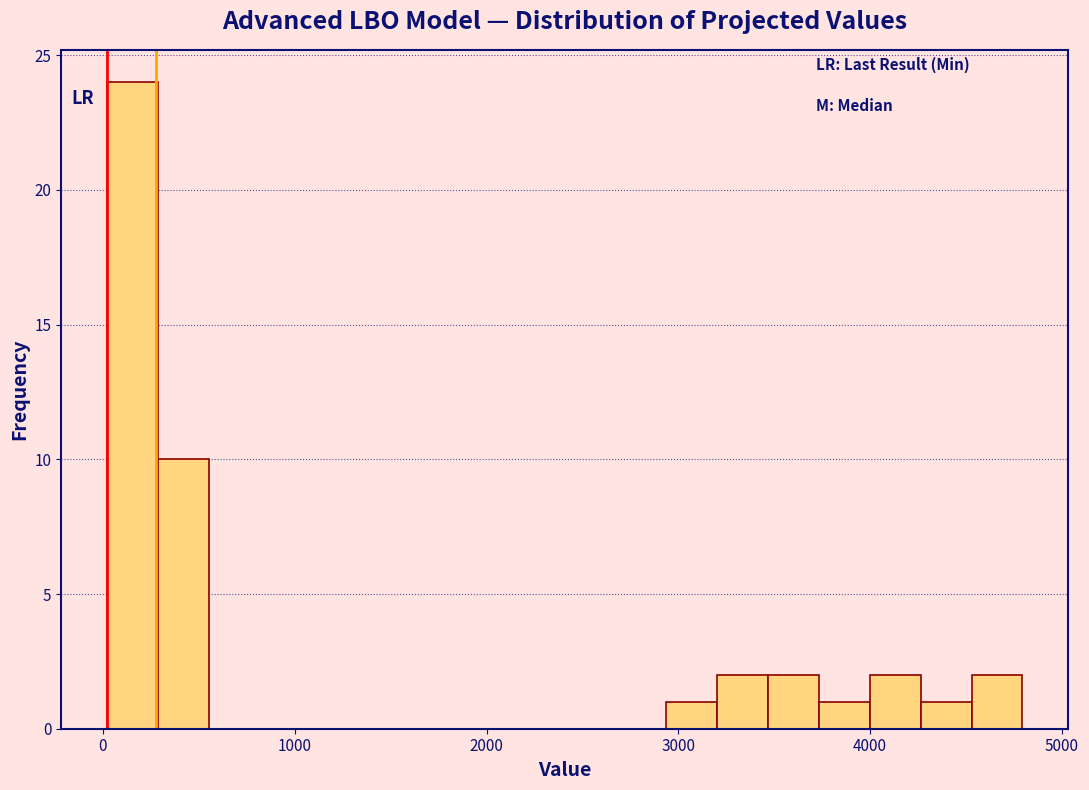

Around what value on the x-axis is the tallest bar? Give the approximate position of its centre, as read against the axis.

200